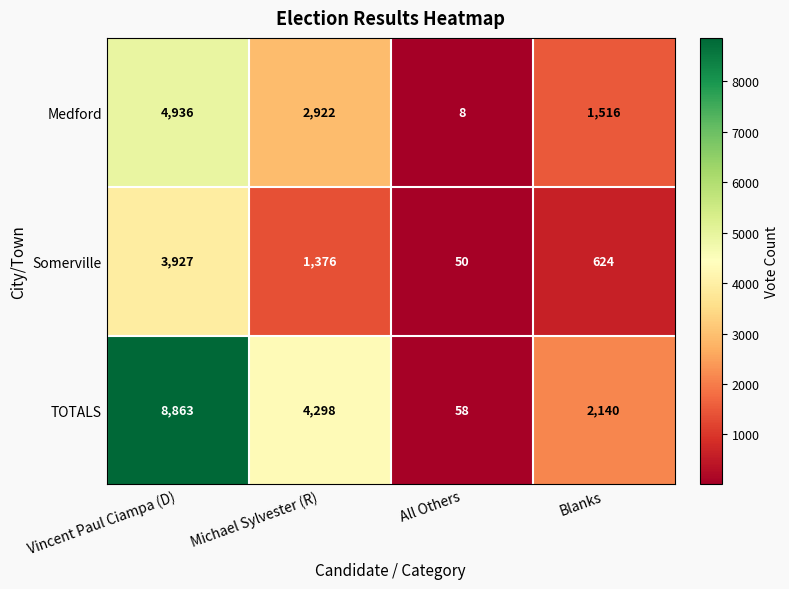

Which series changed the most between Michael Sylvester (R) and Blanks?

TOTALS